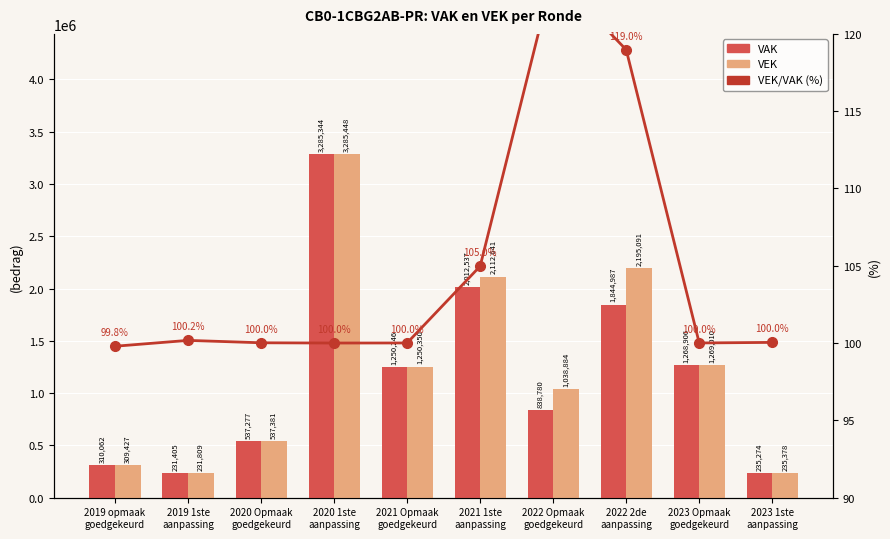

What are all the series names shown in the legend?

VAK, VEK, VEK/VAK (%)